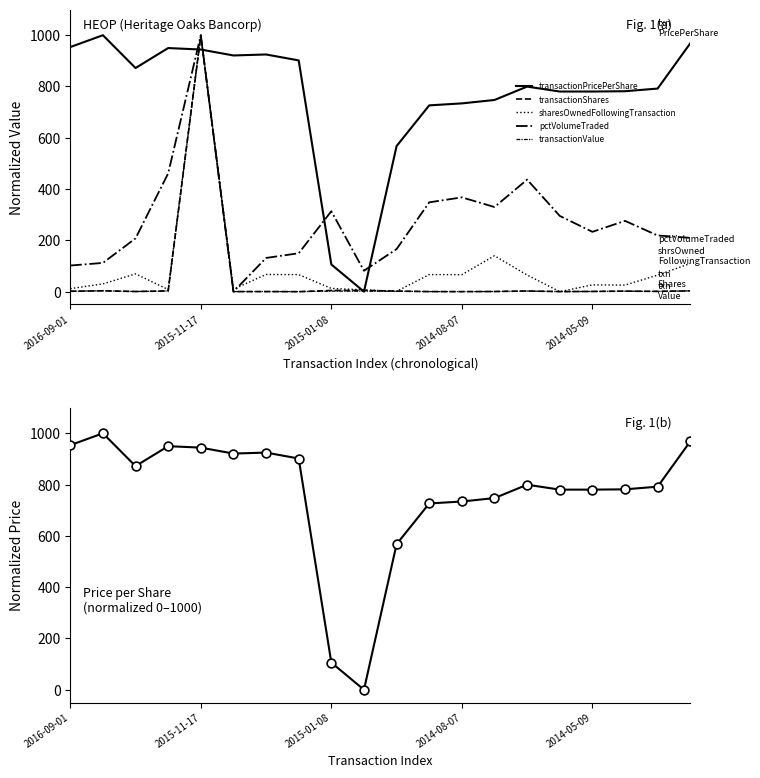

Which series has the widest spread of Y values?

transactionPricePerShare